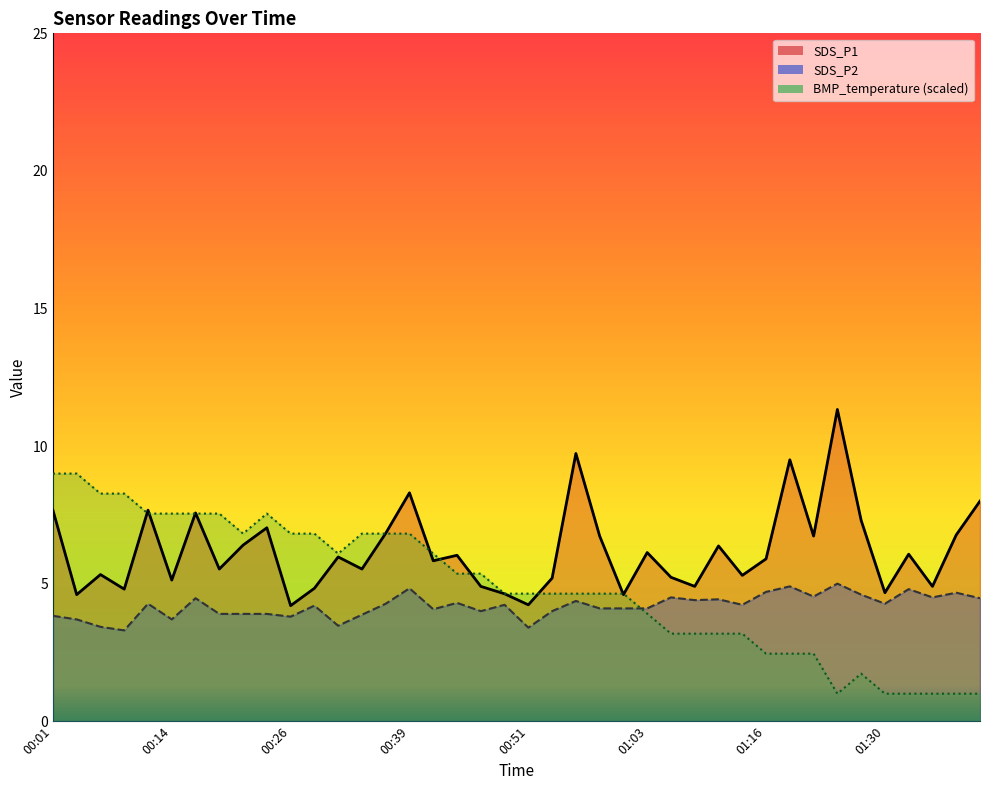

What is the difference between the SDS_P1_line values at 01:03 and 00:14?

1.0